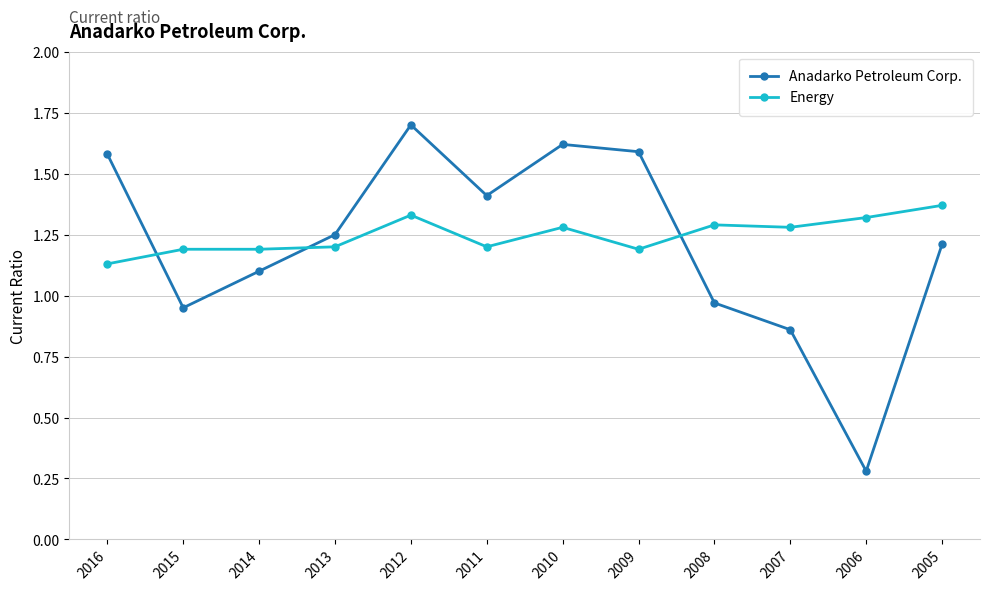

True or false: Anadarko Petroleum Corp. has a value of 2.1 at 2011.

False